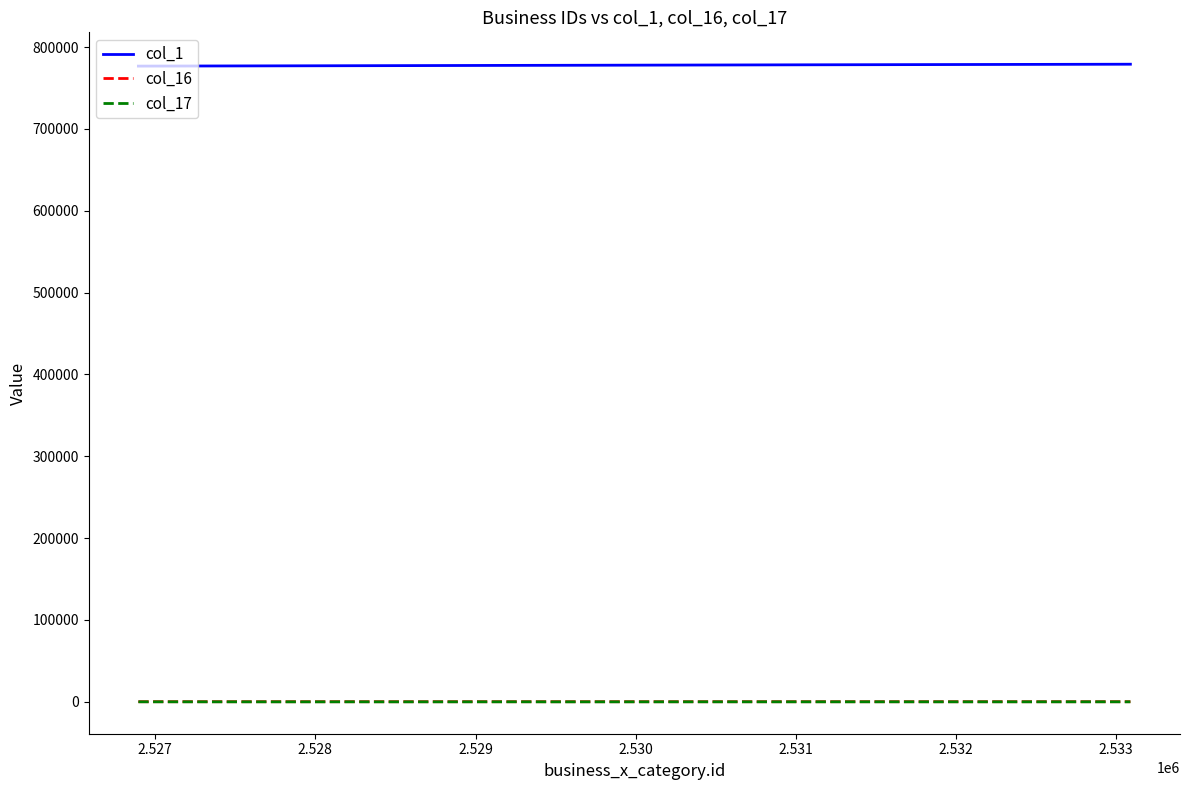

True or false: col_1 and col_16 cross at least once.

False